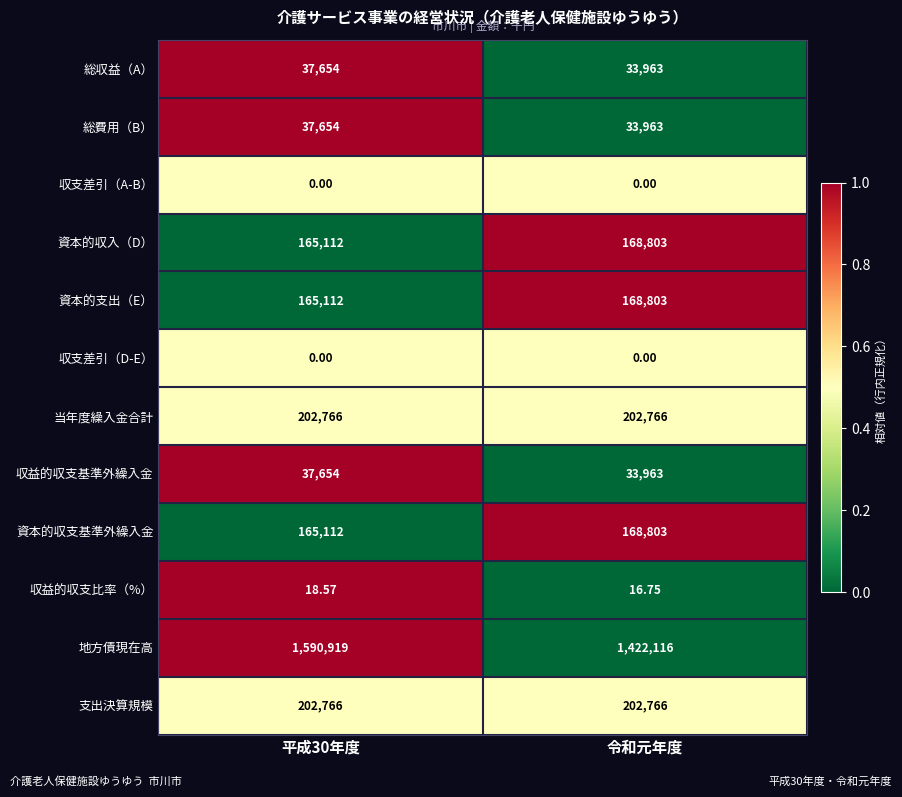

Which series has the largest total across all categories?

地方債現在高